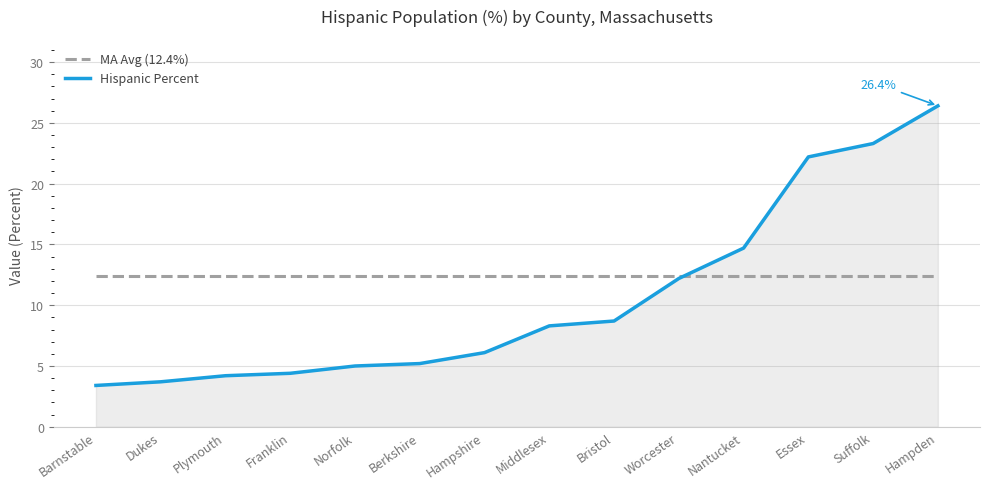

The value of MA Avg (12.4%) at Essex is 12.4. True or false?

True